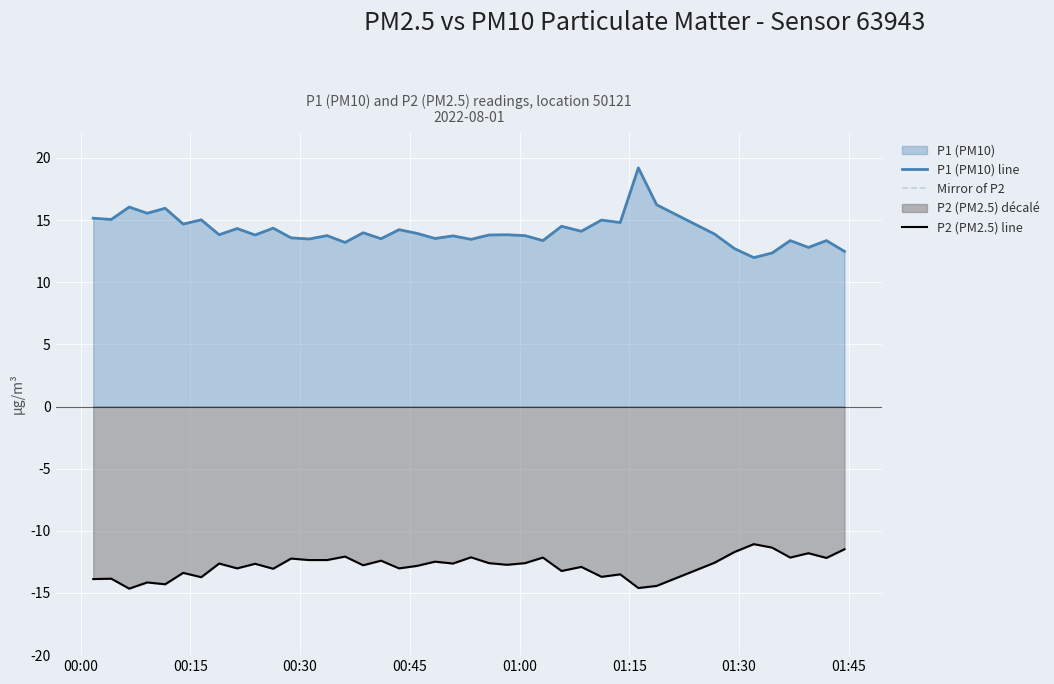

How many lines are shown in the chart?

3